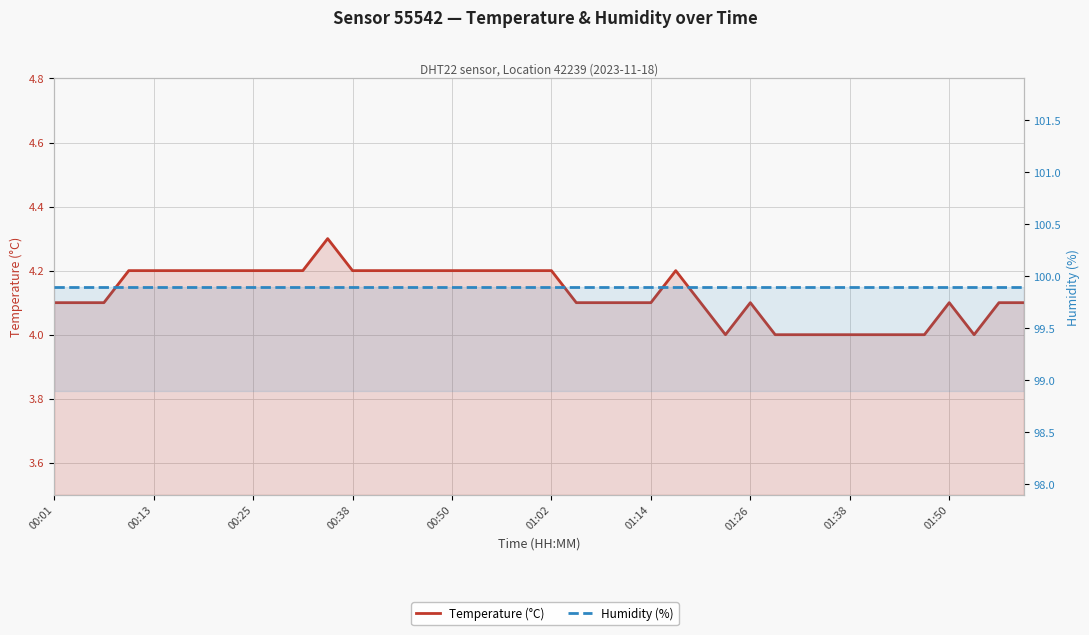

What is the maximum value shown in the chart?

99.9